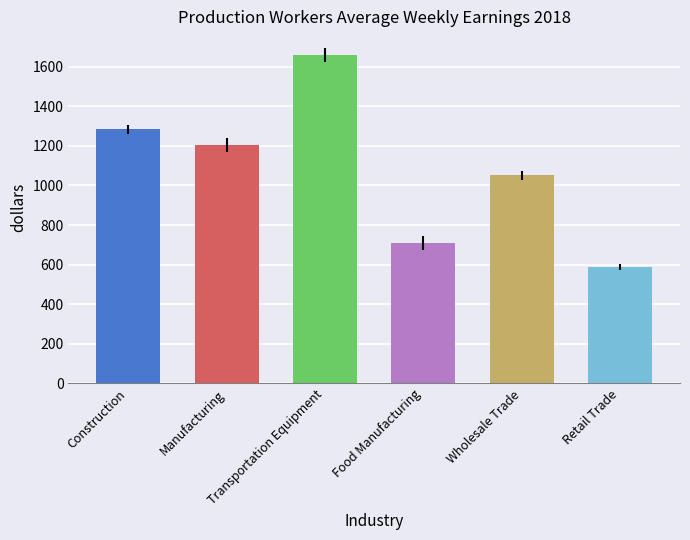

True or false: the data shows 588.0 at Retail Trade.

True